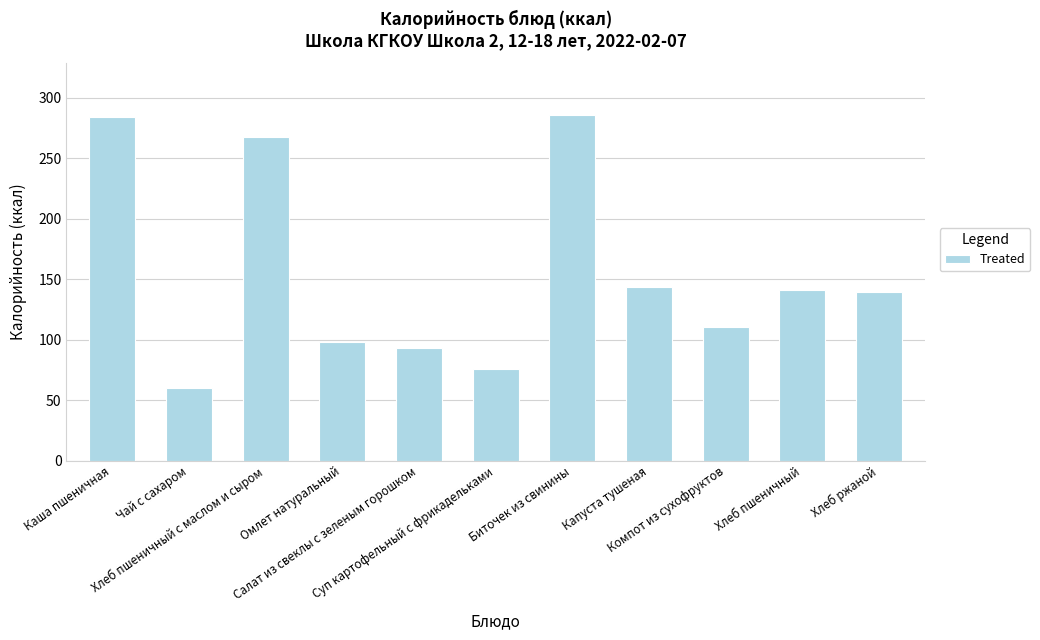

What is the label of the 9th bar from the left?

Компот из сухофруктов